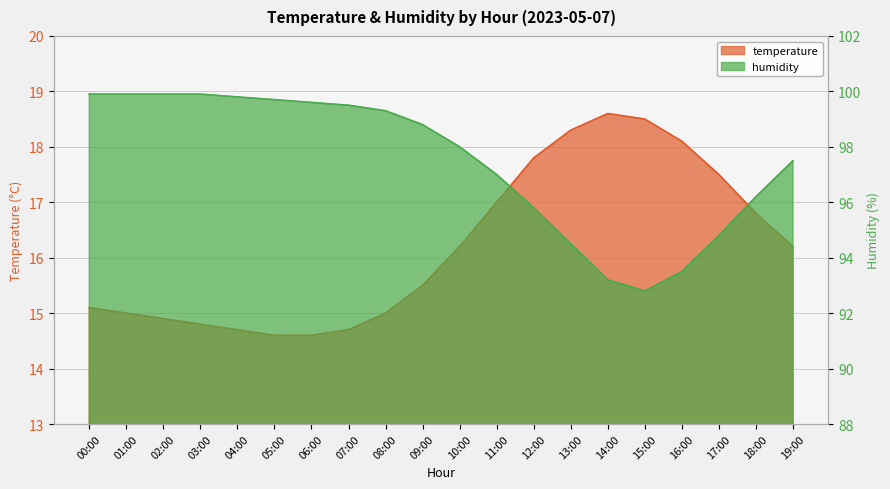

Between 11:00 and 18:00, which series saw the biggest shift?

humidity